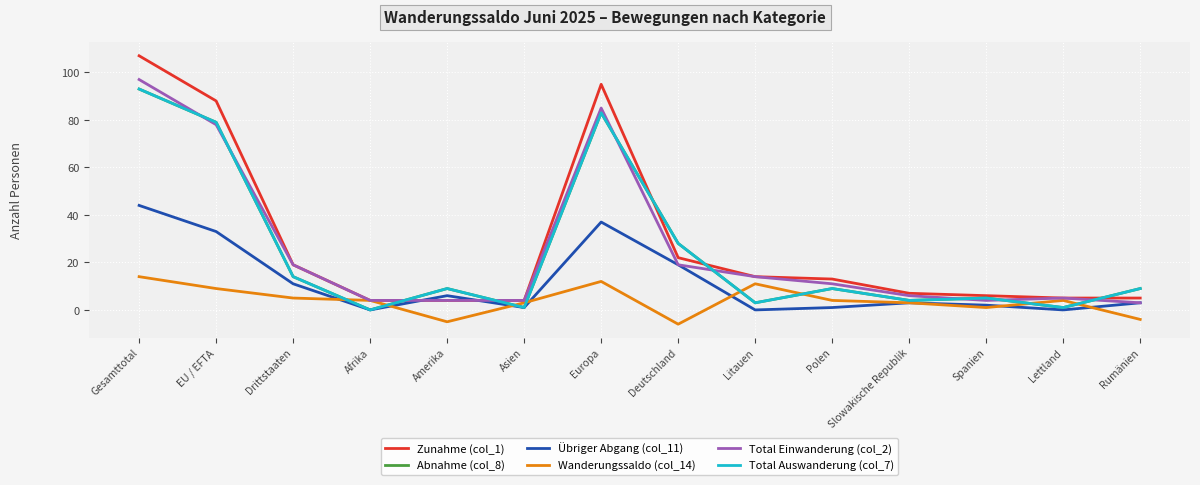

Does the chart display data point markers on the line(s)?

No